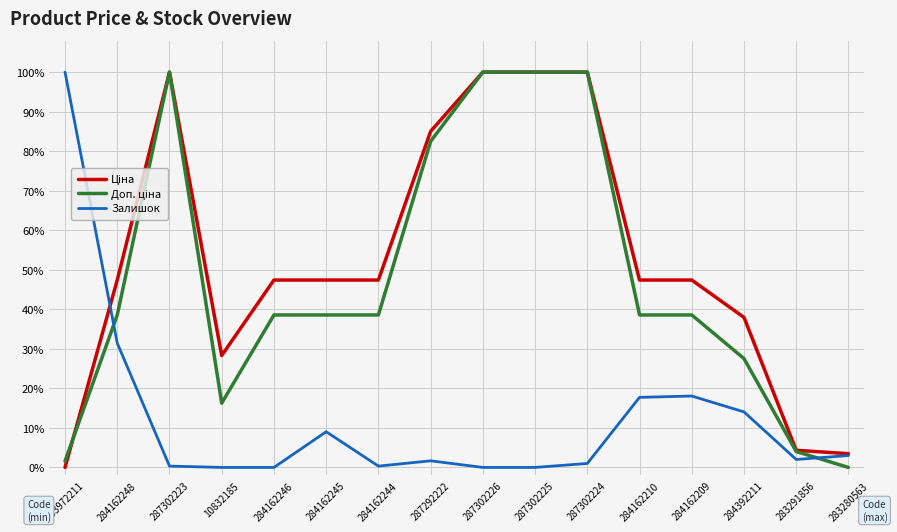

The value of Залишок at 287302226 is 36.1. True or false?

False